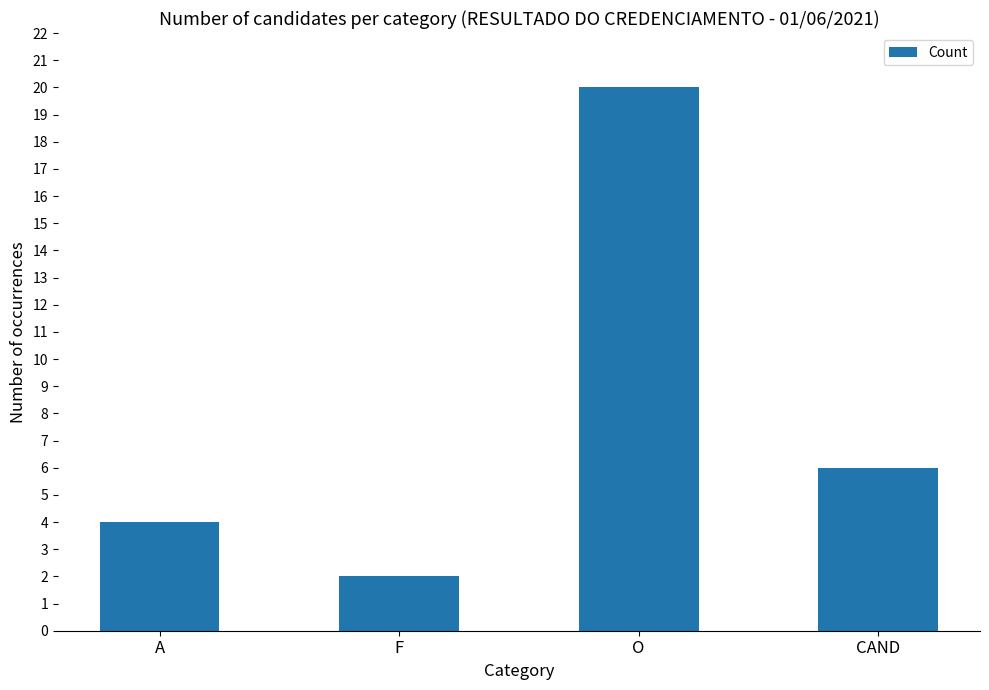

What is the difference between the values at O and A?

16